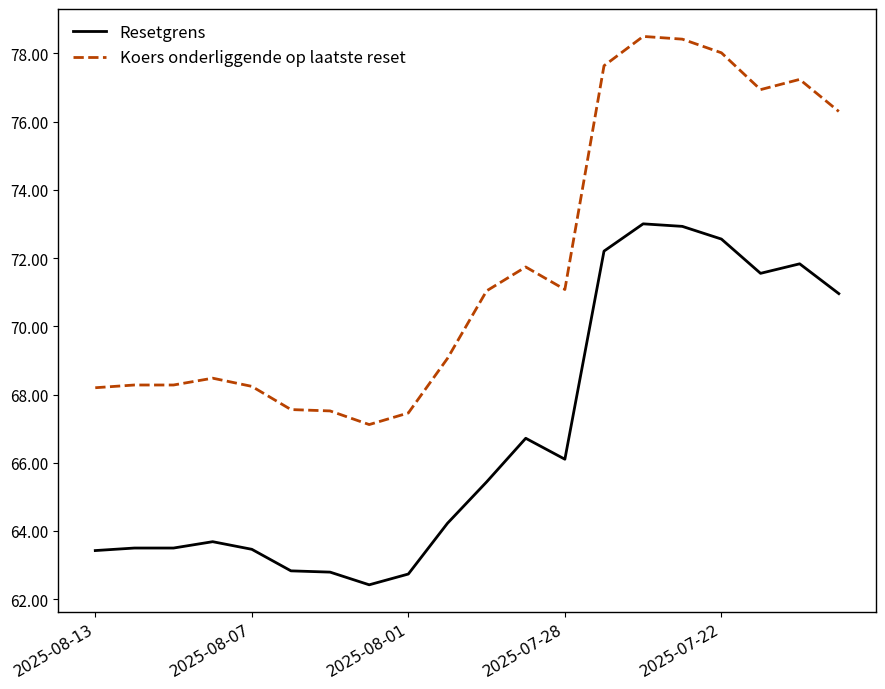

True or false: Resetgrens and Koers onderliggende op laatste reset intersect in this chart.

False